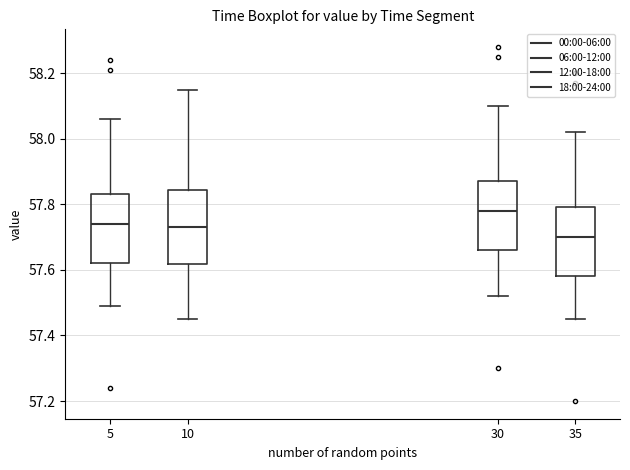

Which box's median line is the highest?

30